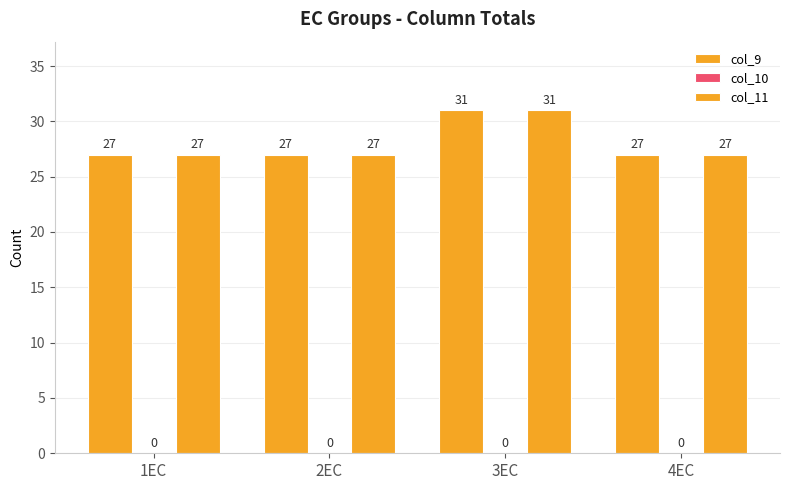

What is the difference between the col_11 values at 4EC and 3EC?

4